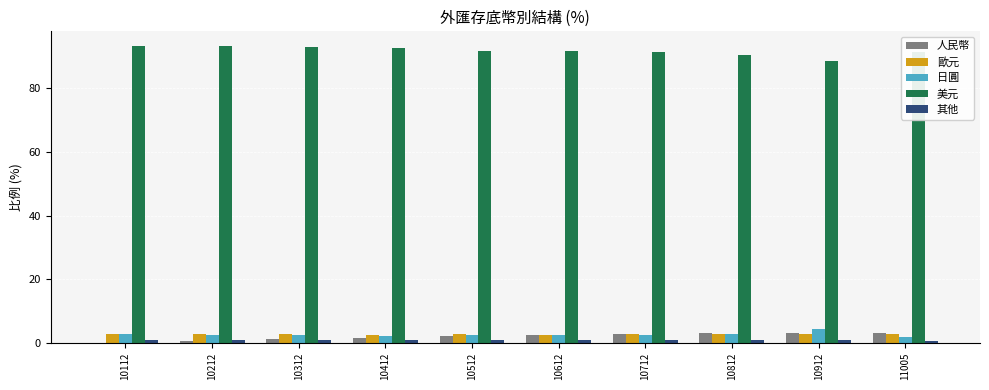

Is the value of 美元 at 10912 greater than the value of 日圓 at 11005?

Yes